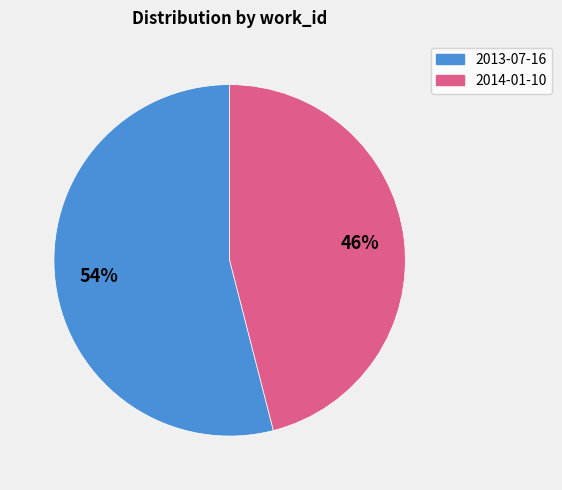

To the nearest percent, what percentage of the pie is 2013-07-16?

54%